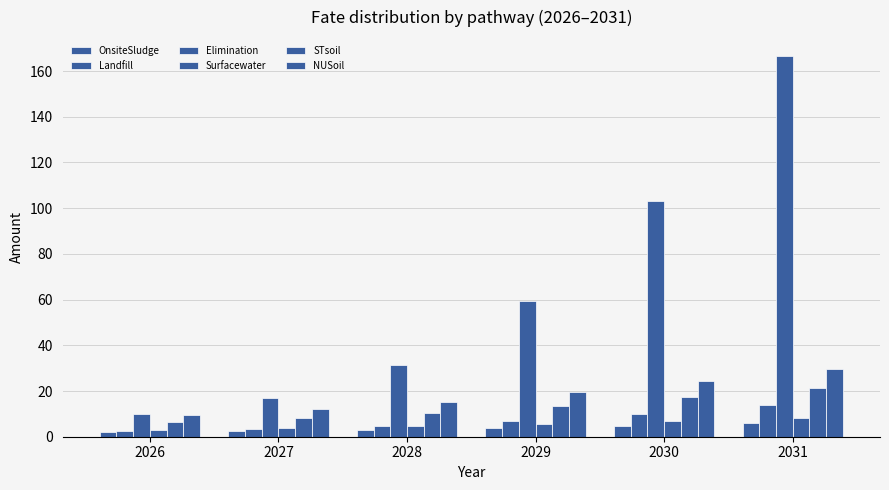

What is the value of the OnsiteSludge bar at the 4th from the left?

3.9